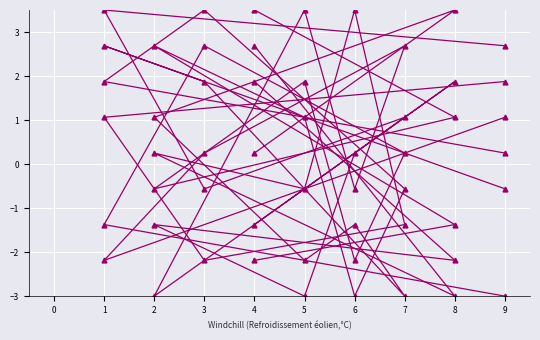

Count the number of data series in this chart.

6